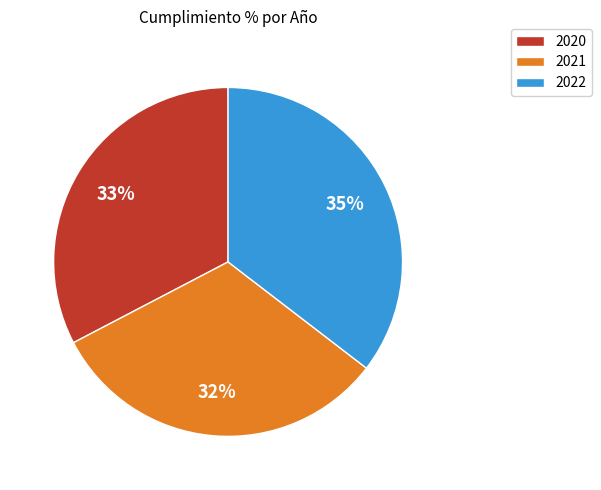

Count the number of slices in the pie.

3